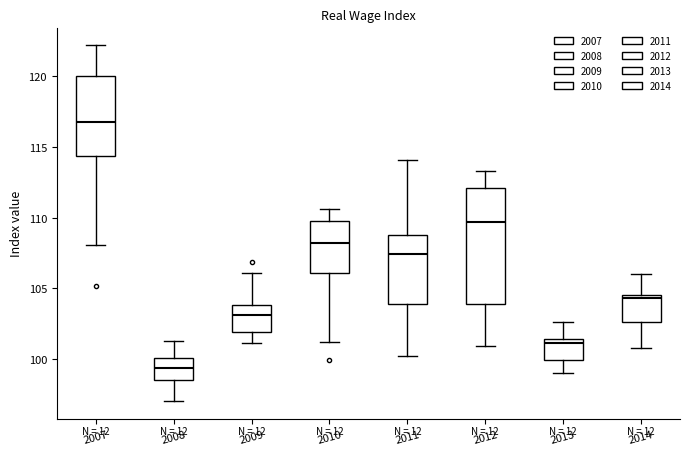

Comparing the boxes themselves (not the whiskers), which one is the tallest?

2012